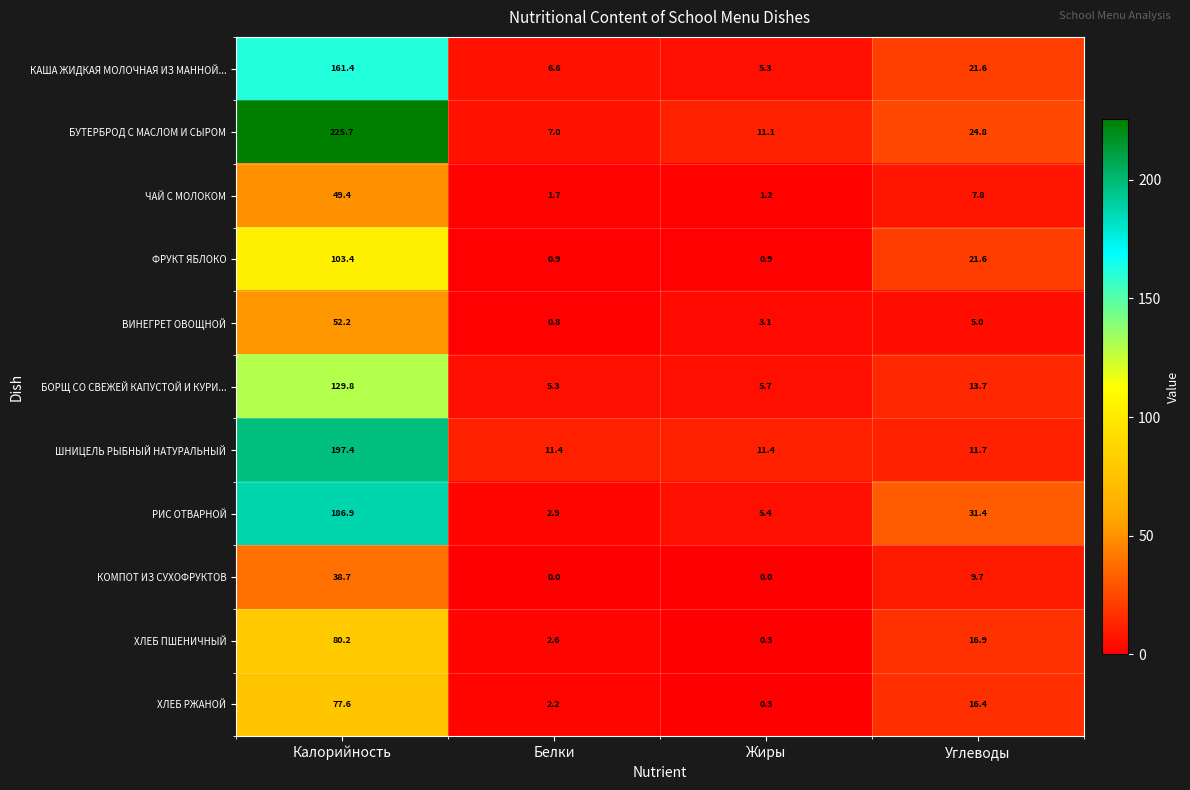

List the series in order of their peak value, lowest first.

КОМПОТ ИЗ СУХОФРУКТОВ, ЧАЙ С МОЛОКОМ, ВИНЕГРЕТ ОВОЩНОЙ, ХЛЕБ РЖАНОЙ, ХЛЕБ ПШЕНИЧНЫЙ, ФРУКТ ЯБЛОКО, БОРЩ СО СВЕЖЕЙ КАПУСТОЙ И КУРИ..., КАША ЖИДКАЯ МОЛОЧНАЯ ИЗ МАННОЙ..., РИС ОТВАРНОЙ, ШНИЦЕЛЬ РЫБНЫЙ НАТУРАЛЬНЫЙ, БУТЕРБРОД С МАСЛОМ И СЫРОМ